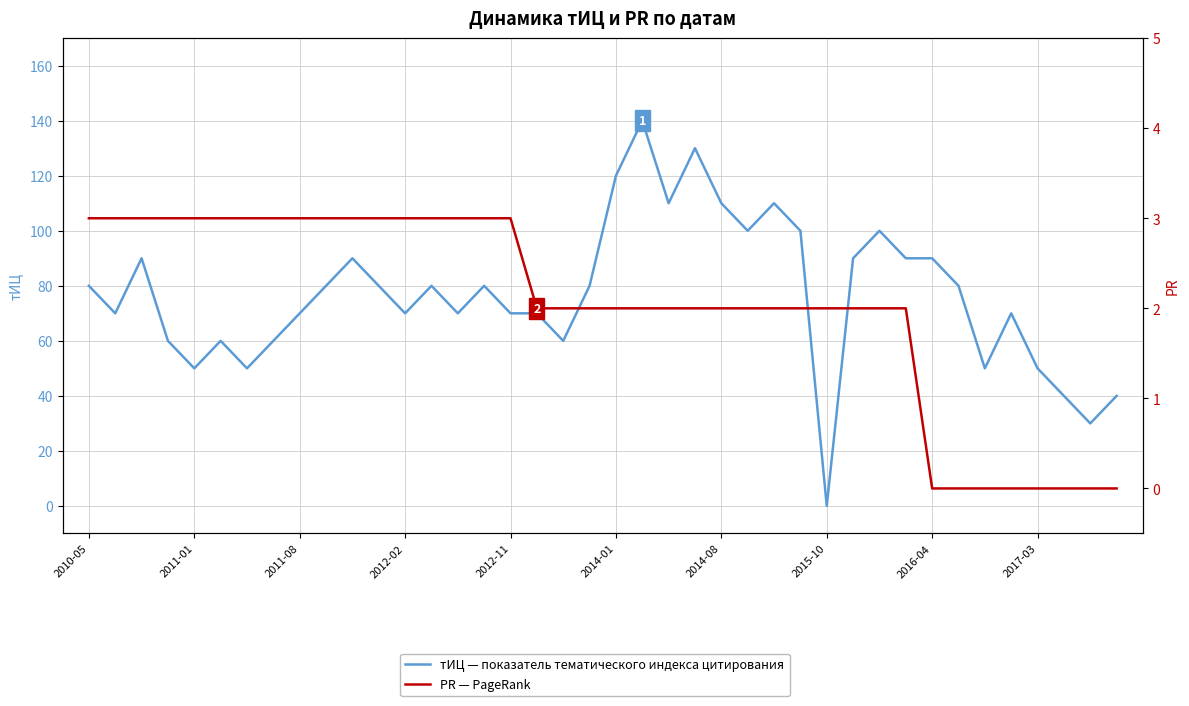

At which category is the sum across all series the highest?

21